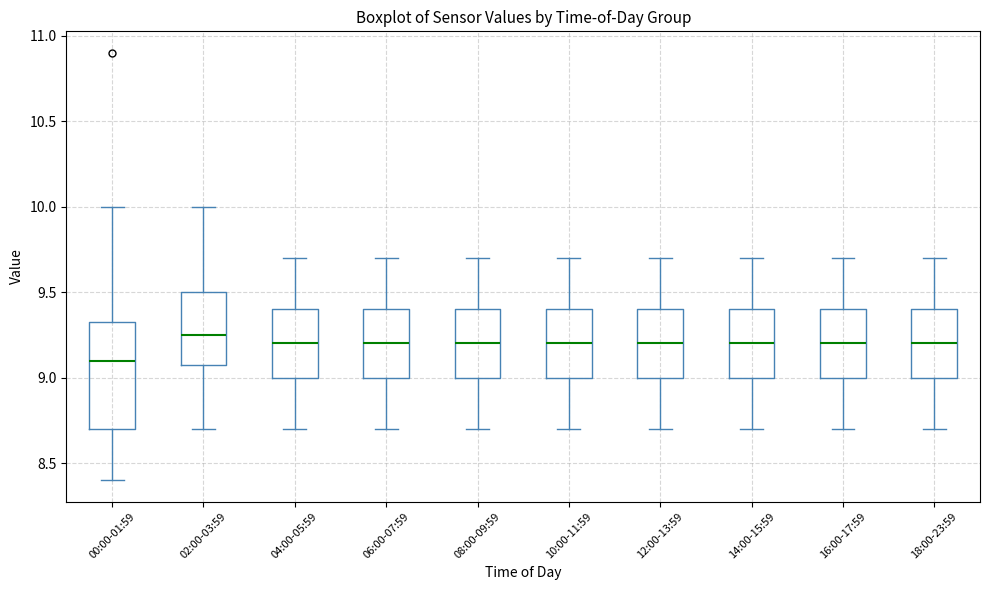

Where is the lower edge of the box for 18:00-23:59 on the y-axis? The values are not printed on the chart, so give them approximately, as read against the axis.

9.00